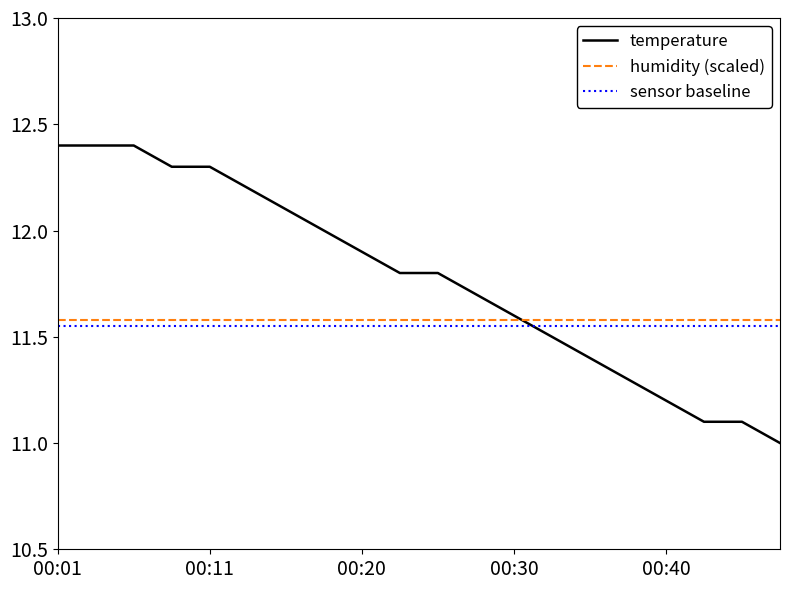

What is the minimum value shown in the chart?

11.0